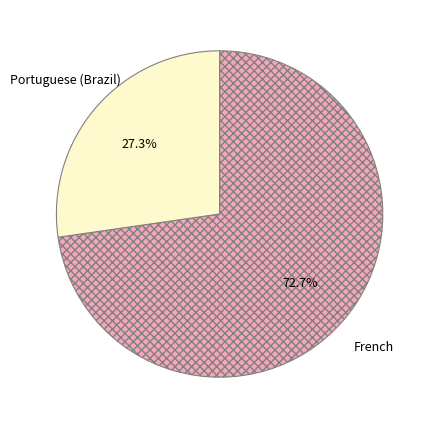

What percentage is NOT represented by French?

27.3%